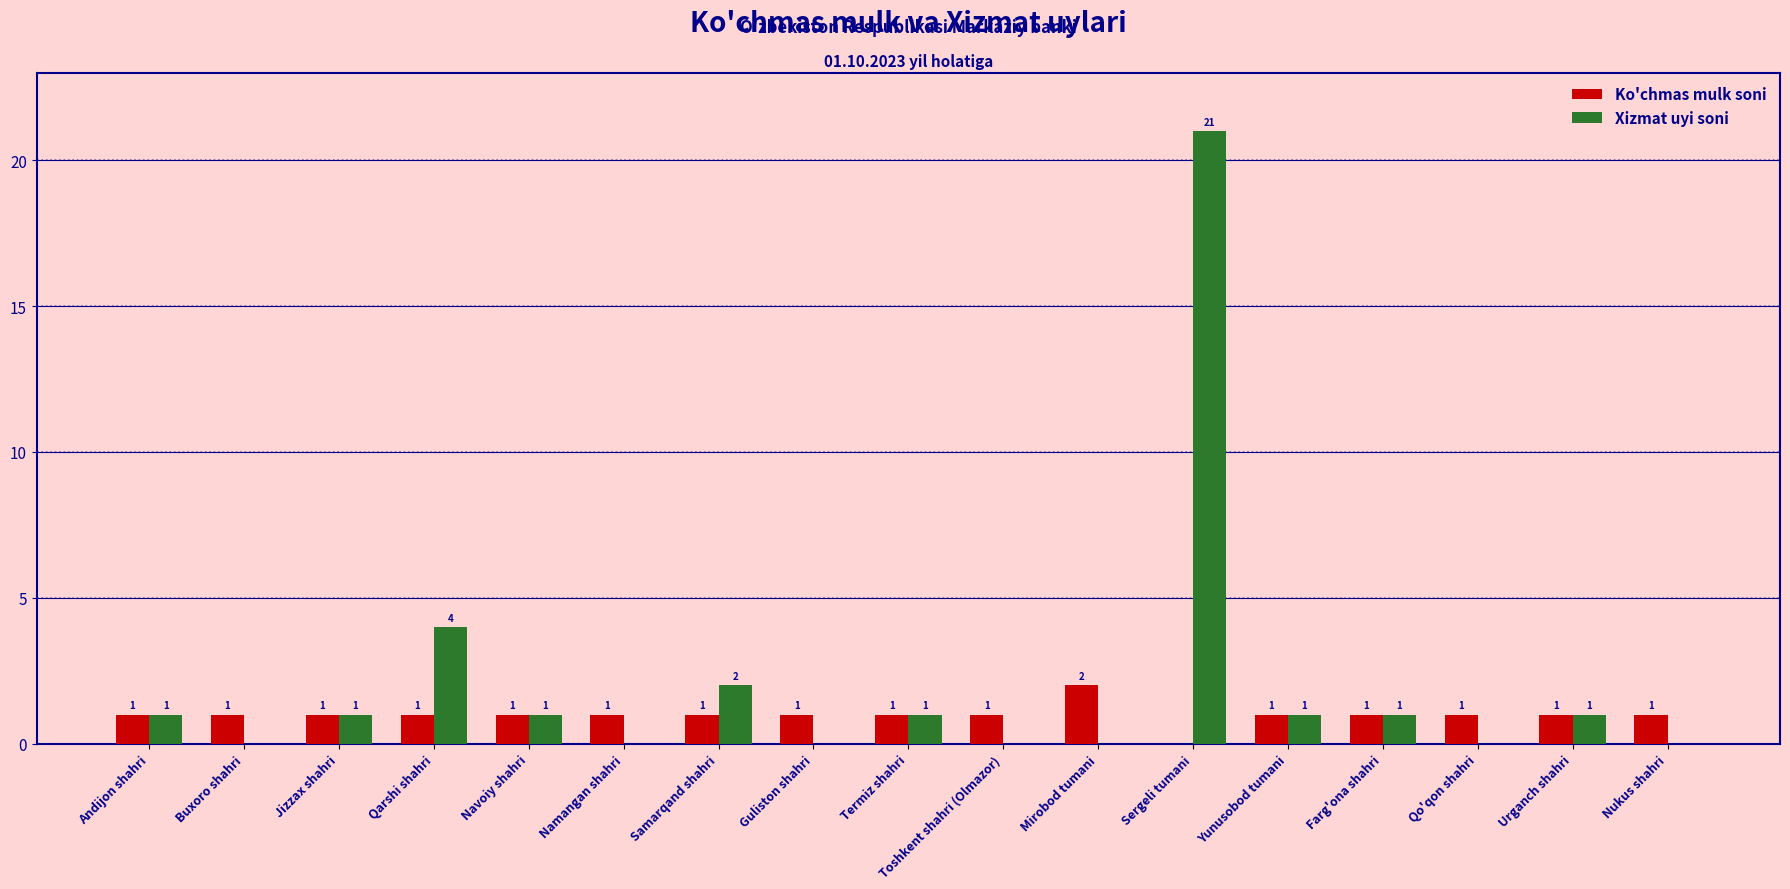

Is it true that Xizmat uyi soni equals 0 at Namangan shahri?

True